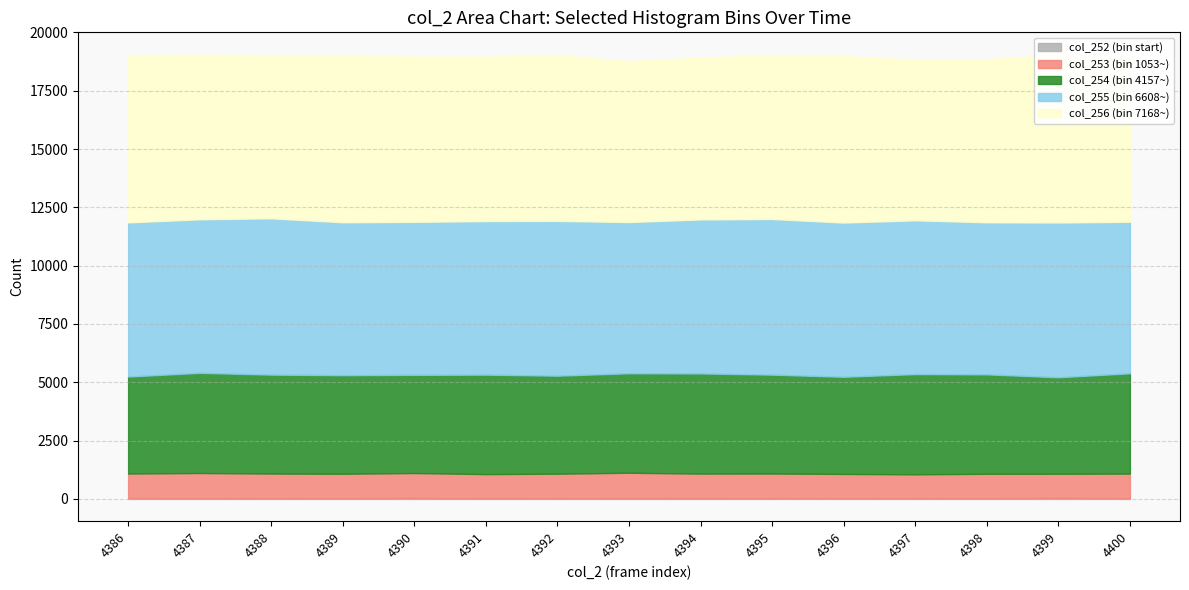

Reading right to left, transcribe all the data shown in this chart.

col_252: 4400=33	4399=41	4398=33	4397=26	4396=34	4395=35	4394=23	4393=25	4392=30	4391=23	4390=40	4389=33	4388=27	4387=32	4386=37
col_253: 4400=1055	4399=1039	4398=1046	4397=1030	4396=1039	4395=1055	4394=1064	4393=1098	4392=1053	4391=1042	4390=1071	4389=1048	4388=1062	4387=1080	4386=1053
col_254: 4400=4299	4399=4136	4398=4262	4397=4297	4396=4164	4395=4239	4394=4293	4393=4265	4392=4201	4391=4264	4390=4209	4389=4225	4388=4241	4387=4294	4386=4157
col_255: 4400=6495	4399=6635	4398=6519	4397=6593	4396=6611	4395=6673	4394=6603	4393=6482	4392=6637	4391=6585	4390=6558	4389=6555	4388=6702	4387=6583	4386=6608
col_256: 4400=7012	4399=7200	4398=6994	4397=6891	4396=7135	4395=7022	4394=6934	4393=6902	4392=7103	4391=7043	4390=7087	4389=7123	4388=6992	4387=7059	4386=7168